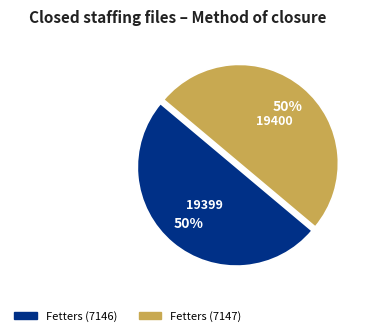

How many segments does this pie chart have?

2